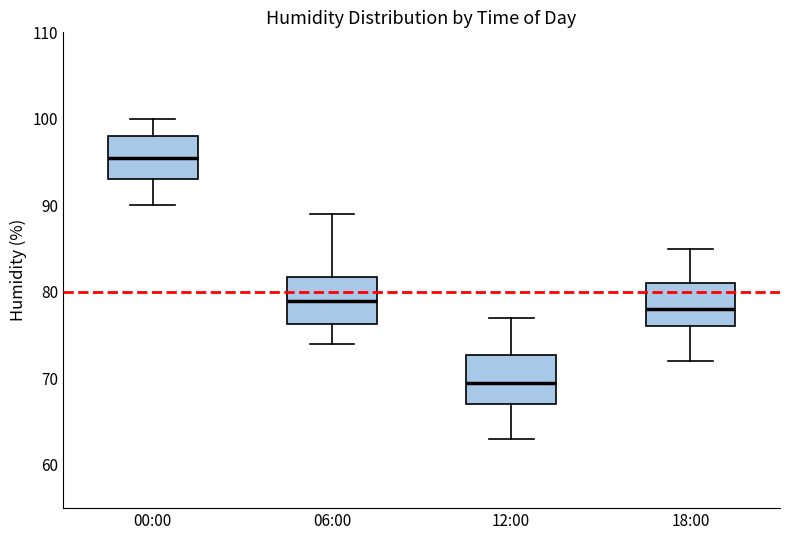

Where does the lower whisker of the box for 06:00 end on the y-axis? The values are not printed on the chart, so give them approximately, as read against the axis.

74